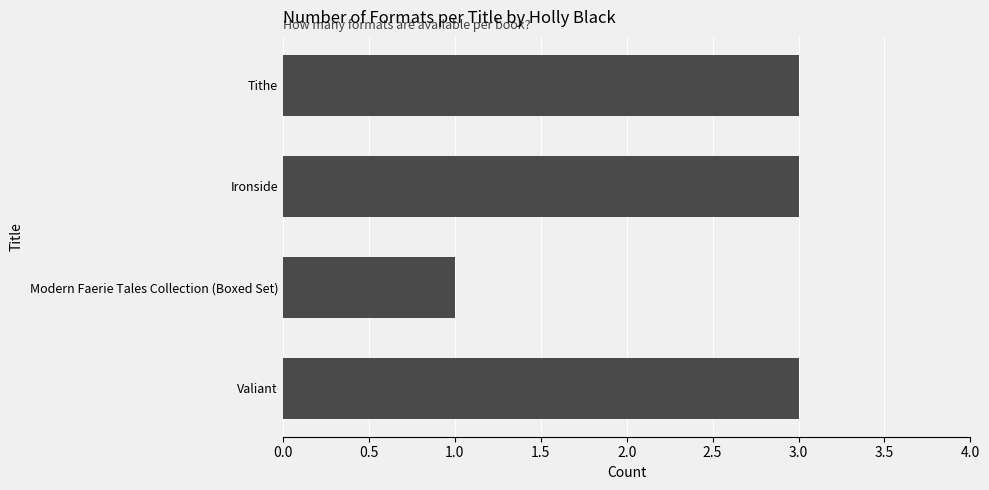

Between Valiant and Modern Faerie Tales Collection (Boxed Set), which is larger?

Valiant